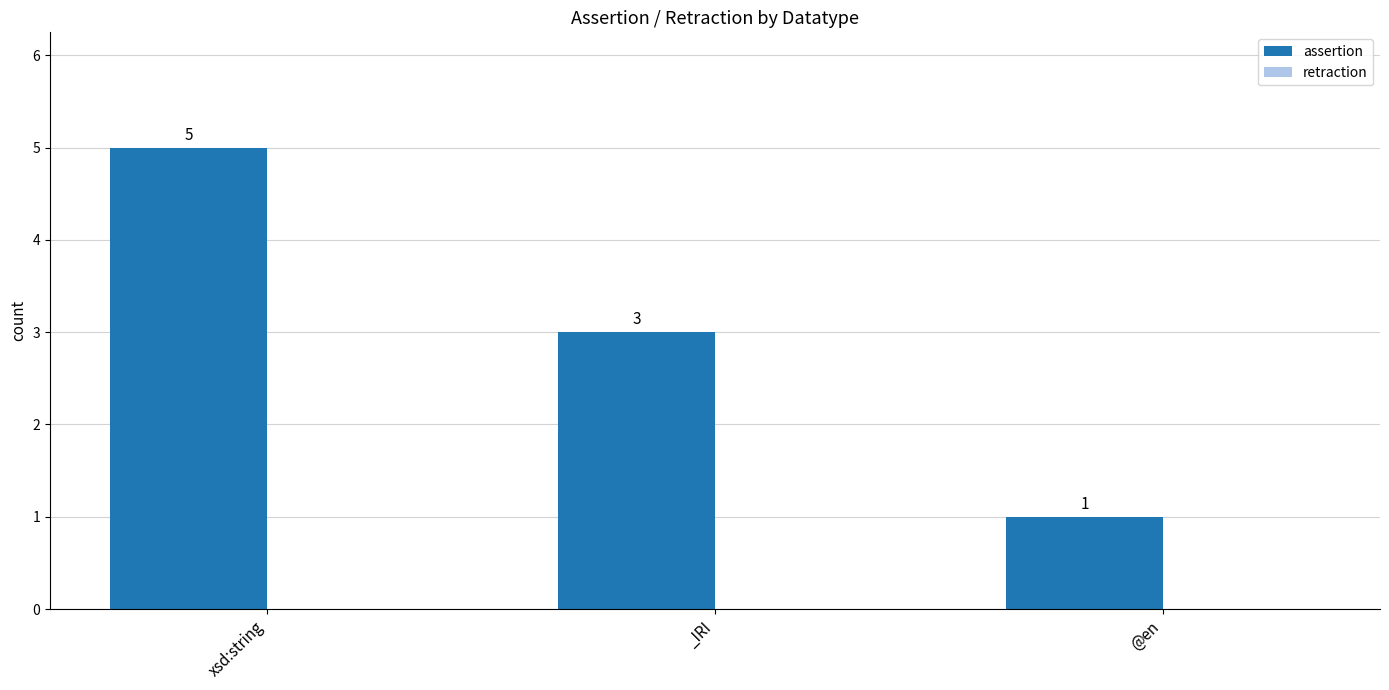

What is the ratio of the value at xsd:string to the value at _IRI?

1.7